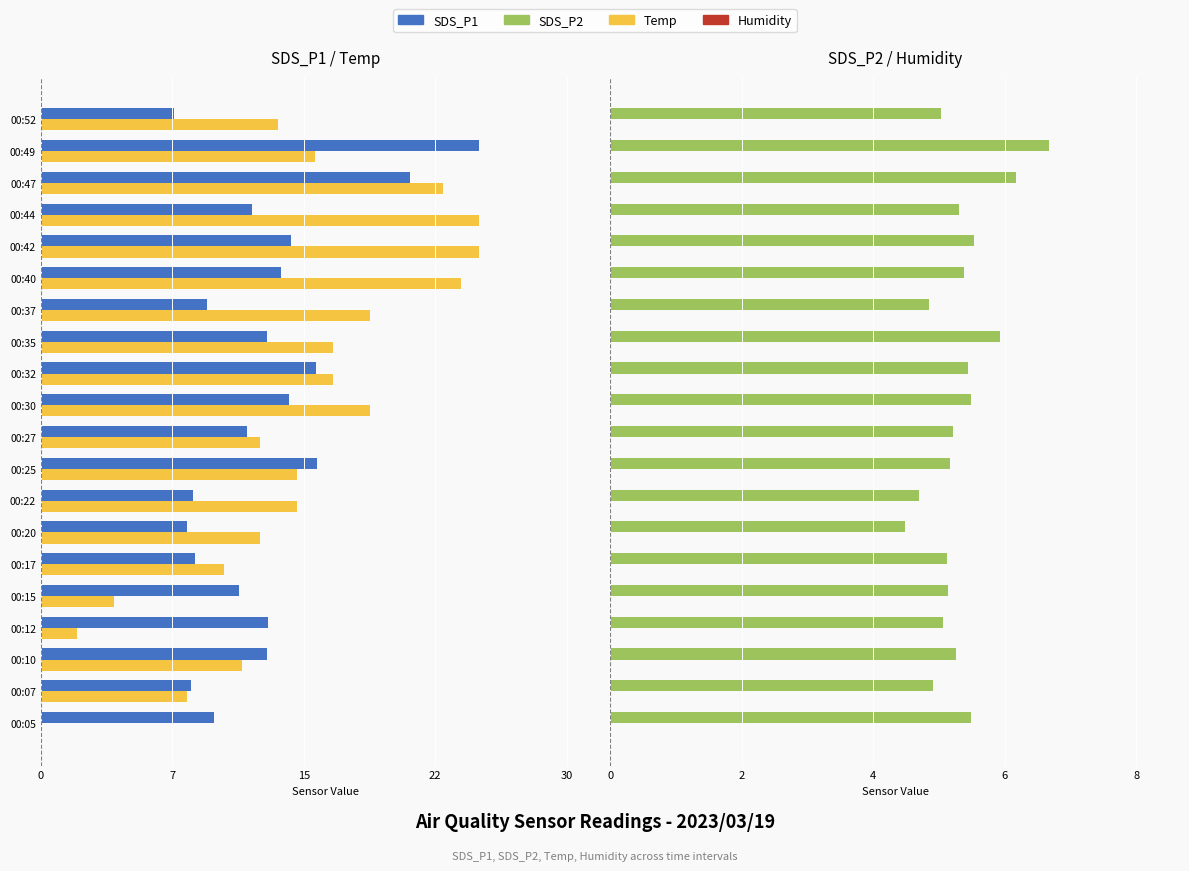

Count the number of categories in the chart.

20